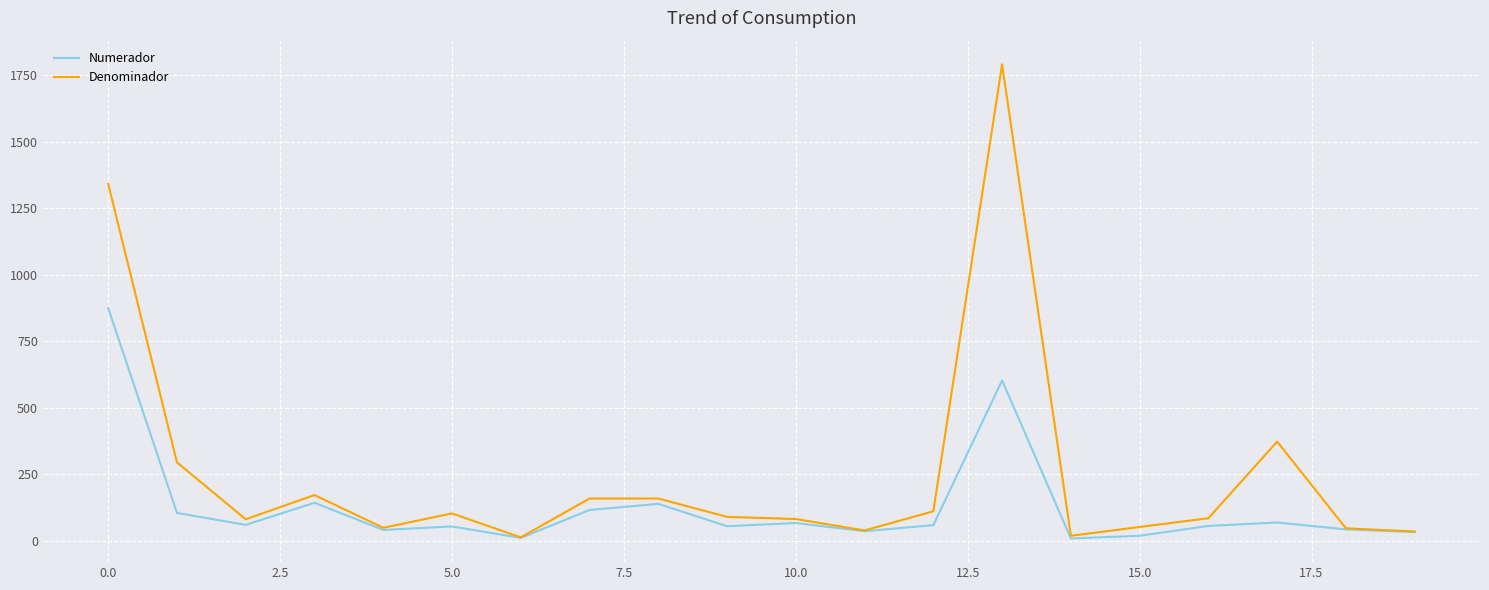

Which series has the widest spread of values?

Denominador